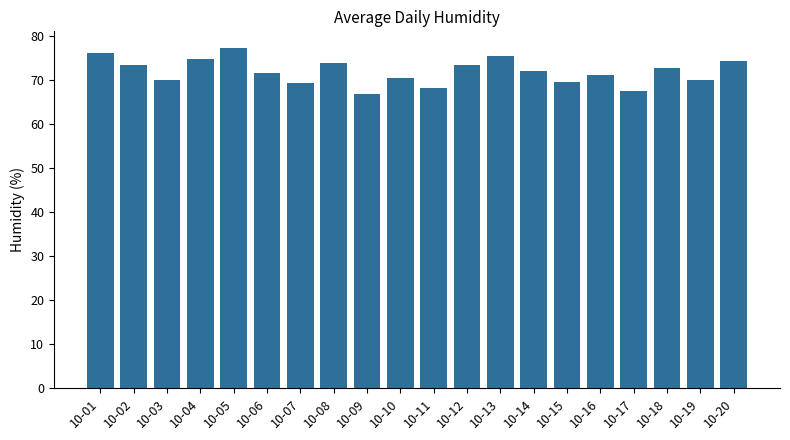

Which has a higher value, 10-17 or 10-19?

10-19